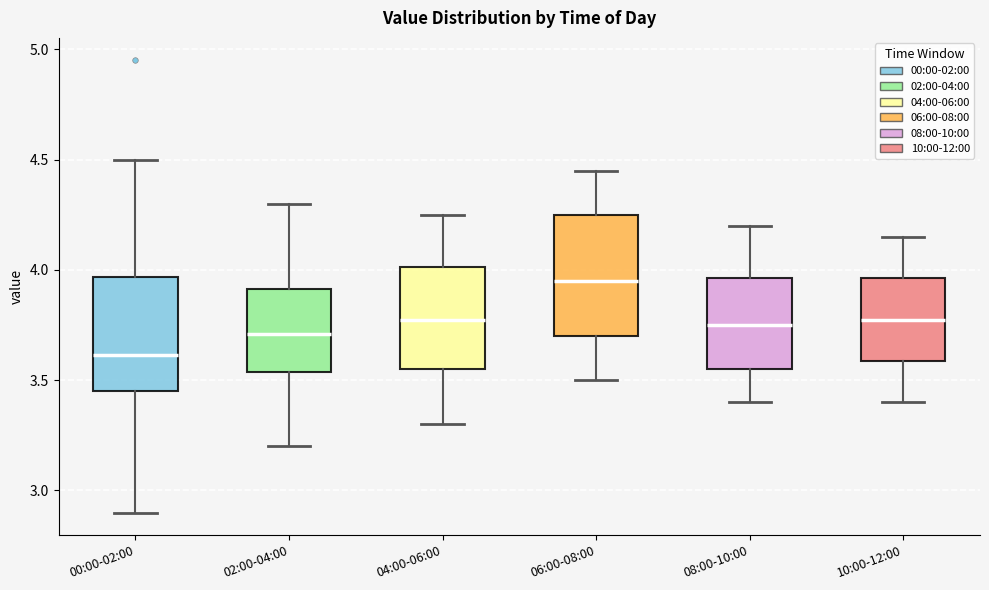

Where is the upper edge of the box for 08:00-10:00 on the y-axis? The values are not printed on the chart, so give them approximately, as read against the axis.

3.95